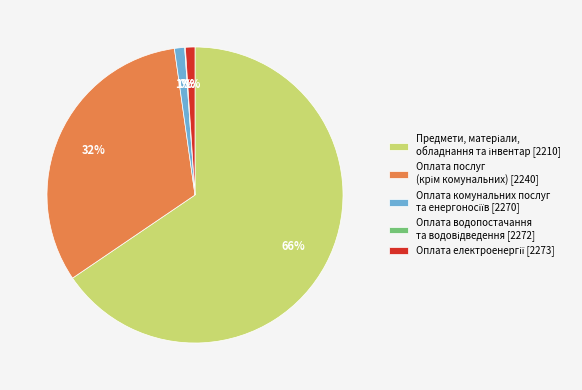

Does any single category account for the majority?

Yes